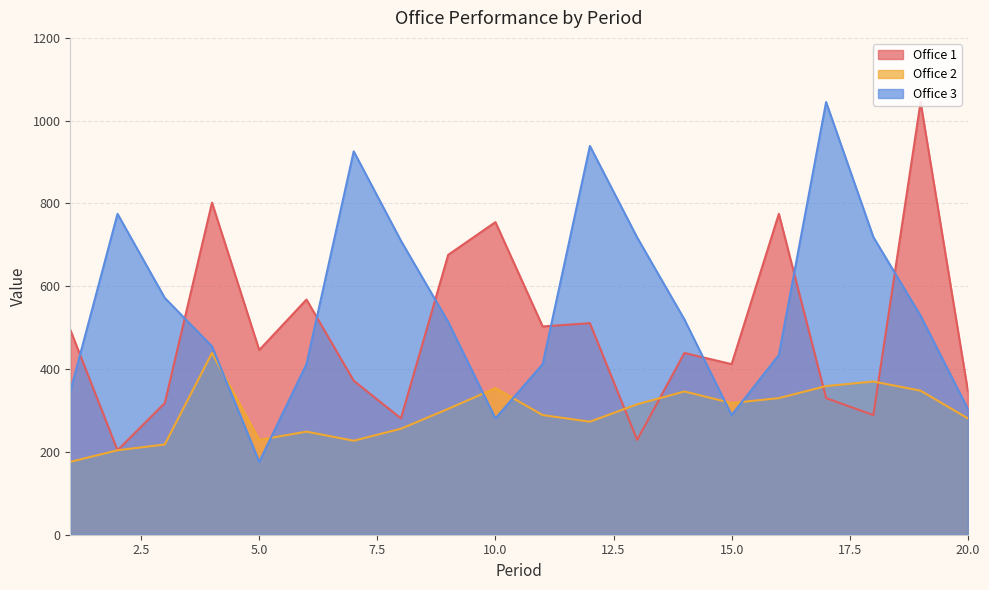

Is it true that Office 1 equals 165 at 18?

False